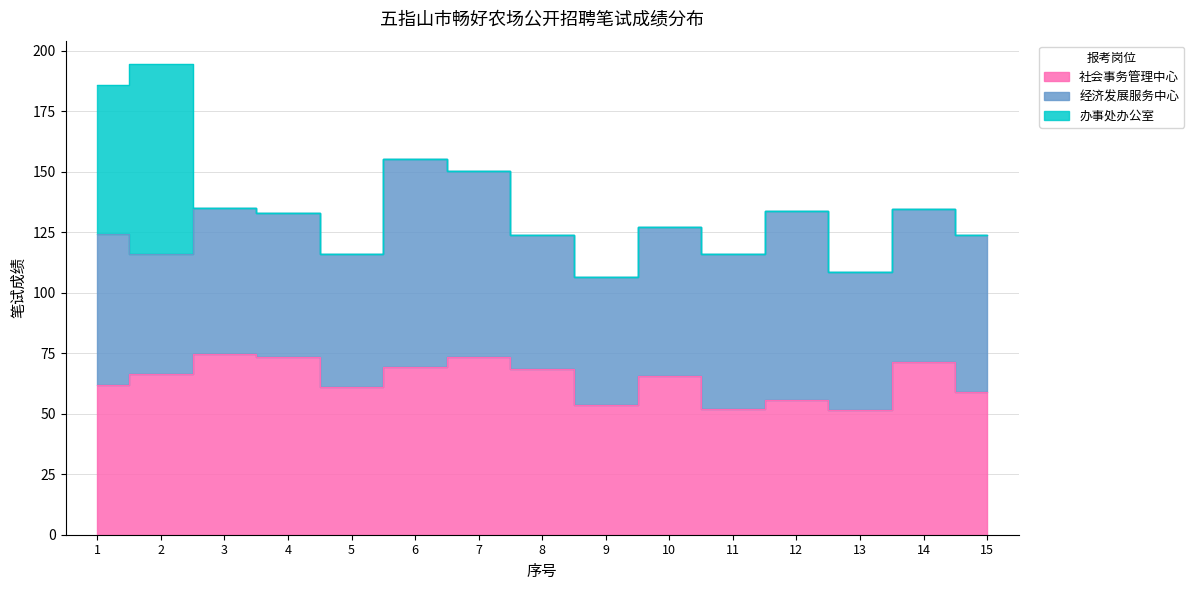

The value of 社会事务管理中心 at 14 is 27.1. True or false?

False